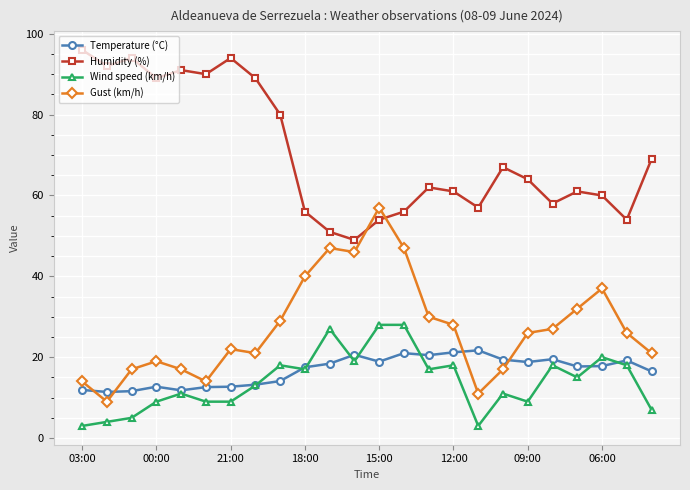

What is the value of the Humidity (%) point at the 23rd from the left?

54.0